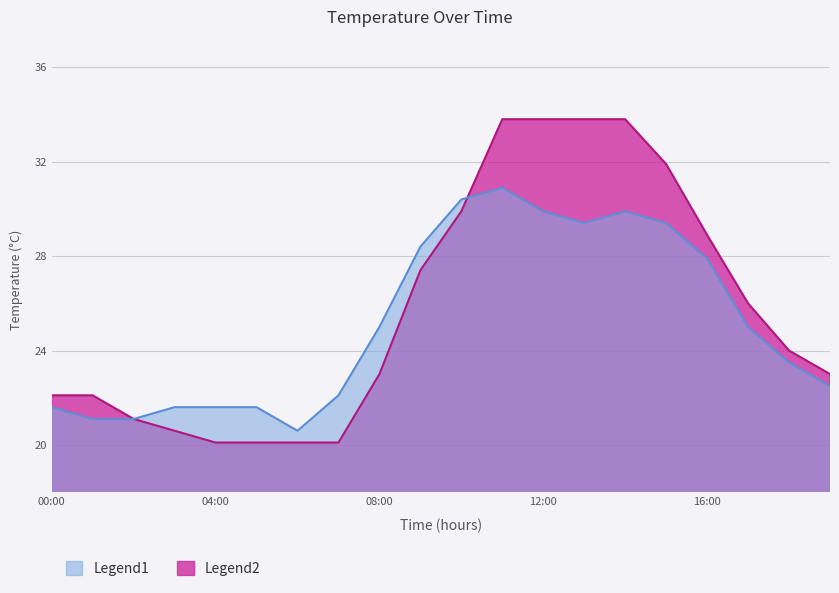

At which label does Legend2 first exceed 24?

2017-11-01 09:00